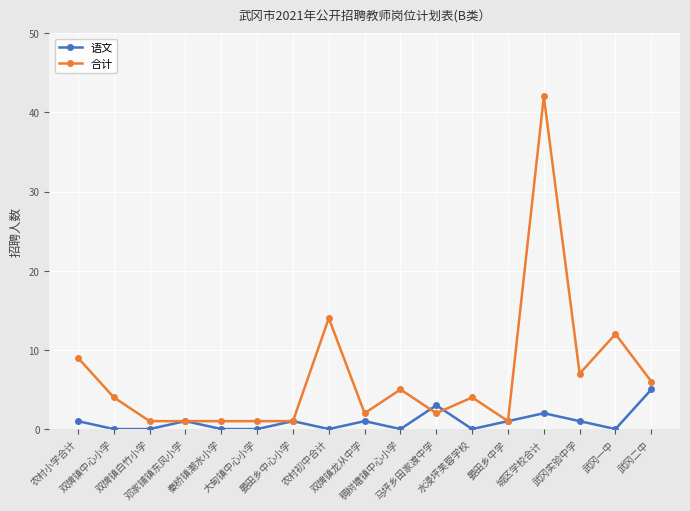

Reading left to right, list all the values displayed in this chart.

语文: 农村小学合计=1	双牌镇中心小学=0	双牌镇白竹小学=0	邓家铺镇东风小学=1	秦桥镇潮水小学=0	大甸镇中心小学=0	晏田乡中心小学=1	农村初中合计=0	双牌镇龙从中学=1	稠树塘镇中心小学=0	马坪乡田家渡中学=3	水浸坪芙蓉学校=0	晏田乡中学=1	城区学校合计=2	武冈实验中学=1	武冈一中=0	武冈二中=5
合计: 农村小学合计=9	双牌镇中心小学=4	双牌镇白竹小学=1	邓家铺镇东风小学=1	秦桥镇潮水小学=1	大甸镇中心小学=1	晏田乡中心小学=1	农村初中合计=14	双牌镇龙从中学=2	稠树塘镇中心小学=5	马坪乡田家渡中学=2	水浸坪芙蓉学校=4	晏田乡中学=1	城区学校合计=42	武冈实验中学=7	武冈一中=12	武冈二中=6